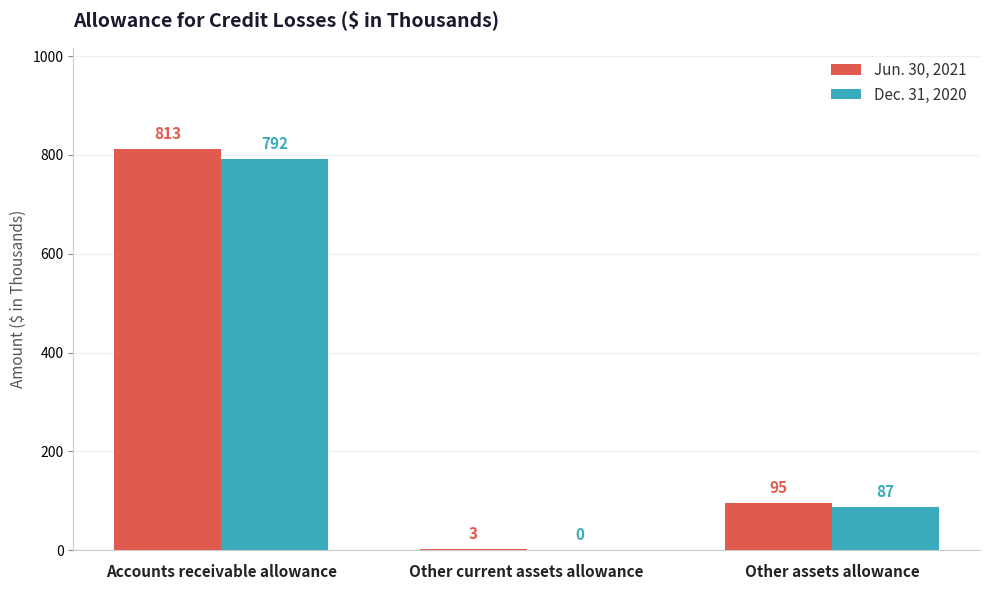

The value of Dec. 31, 2020 at Accounts receivable allowance is 1253. True or false?

False